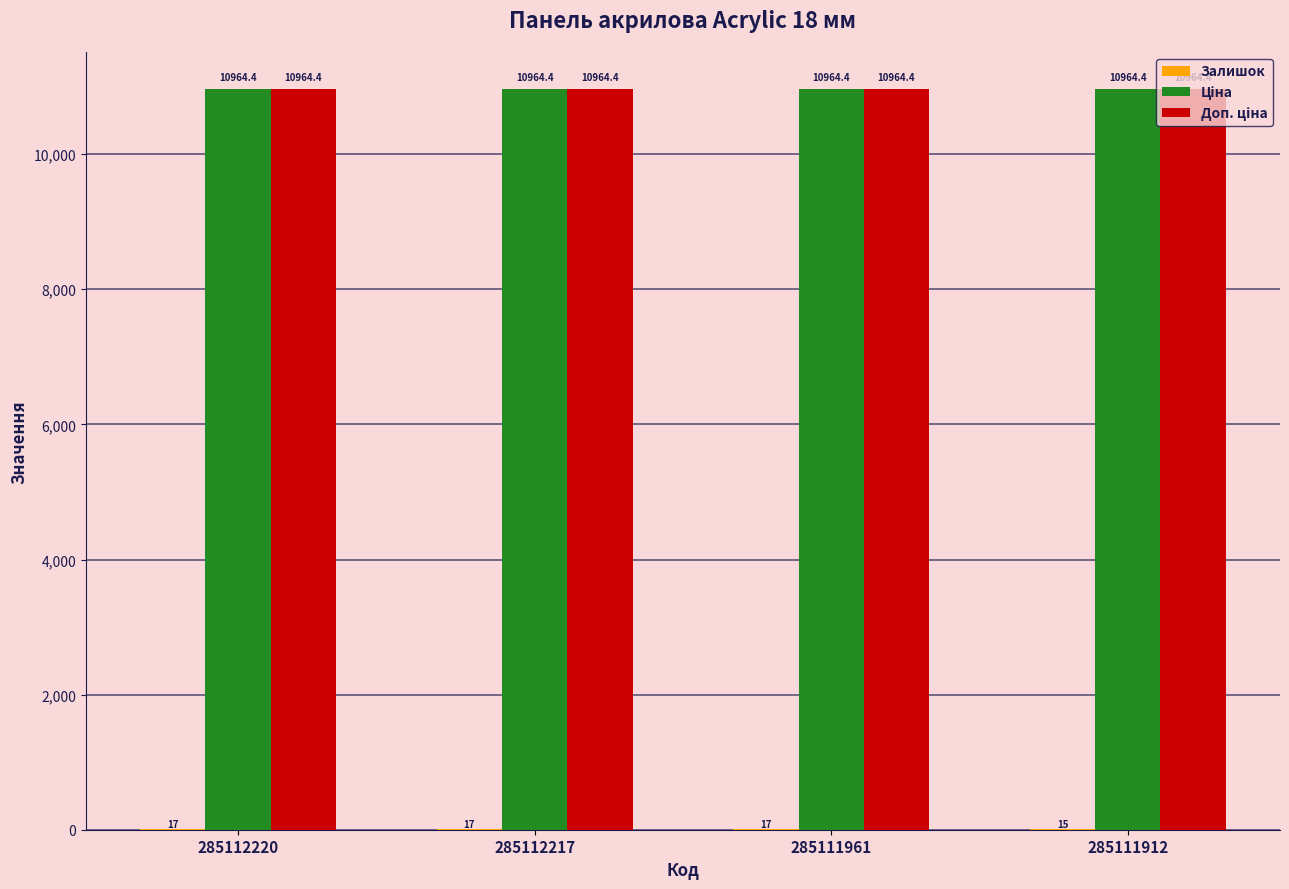

What is the greatest value displayed?

10964.4